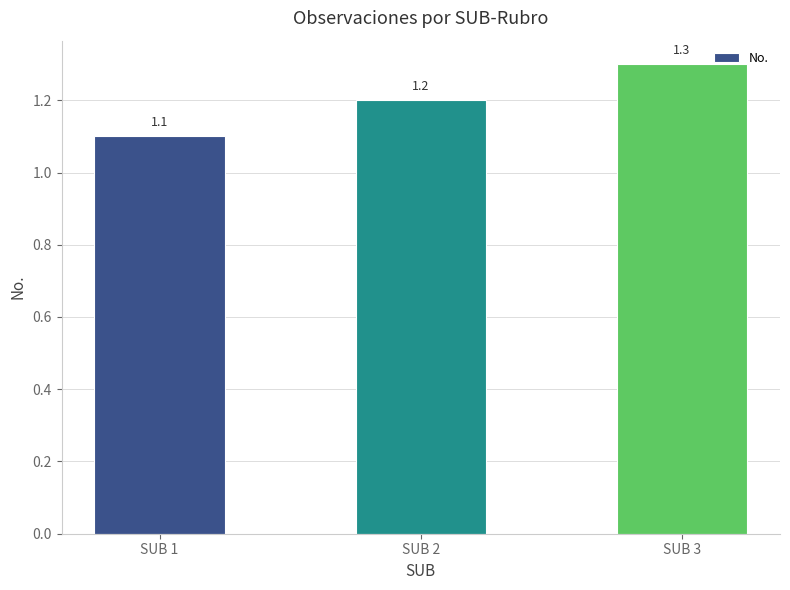

Count the number of categories in the chart.

3